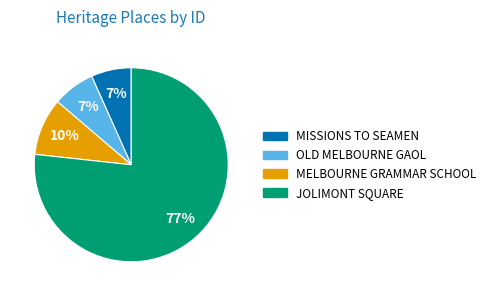

To the nearest percent, what is the combined percentage of JOLIMONT SQUARE and MISSIONS TO SEAMEN?

83%